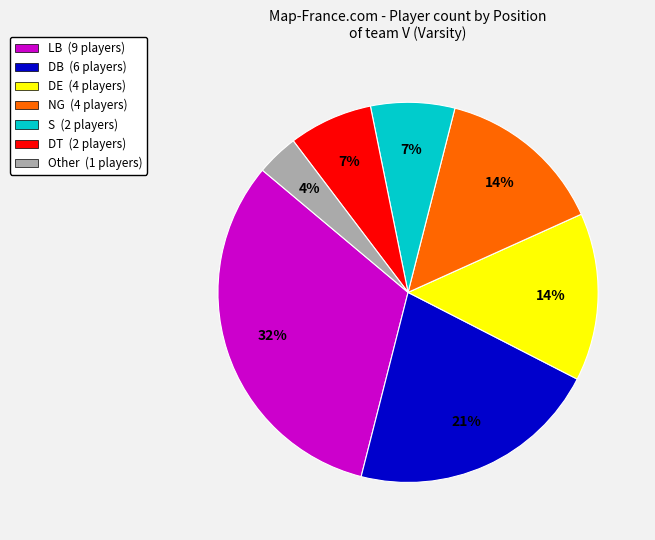

Count the number of slices in the pie.

7